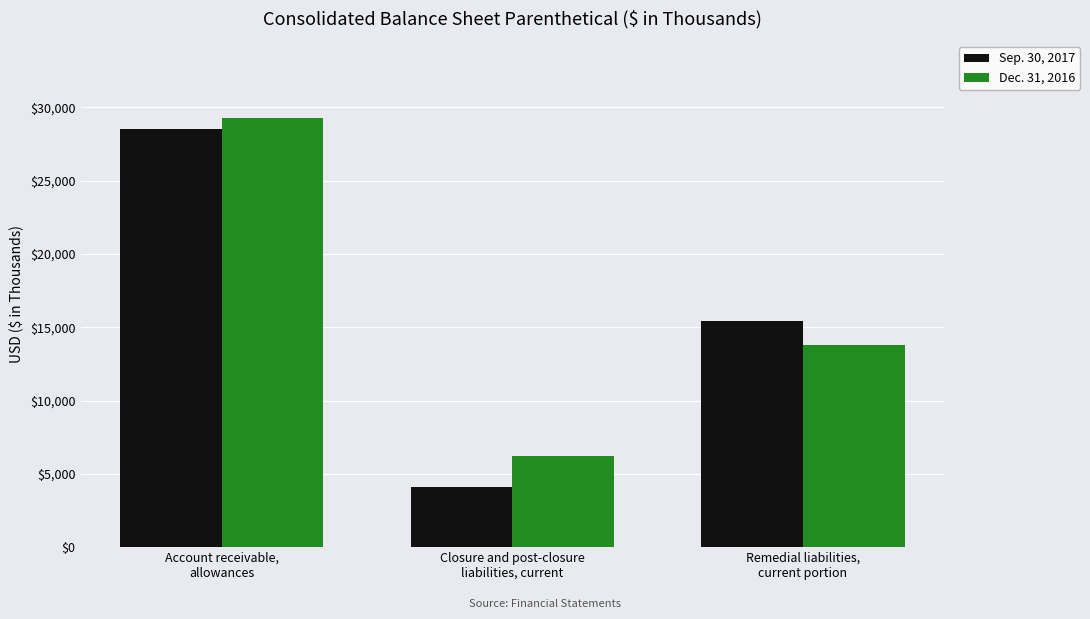

The Sep. 30, 2017 series shows 15439 at Remedial liabilities,
current portion. True or false?

True